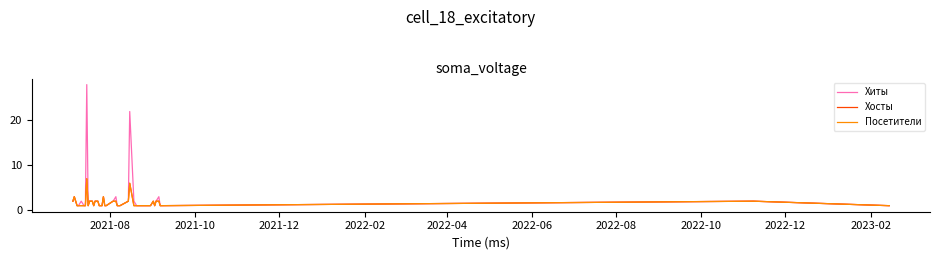

How many Хосты values are between 1 and 2?

36